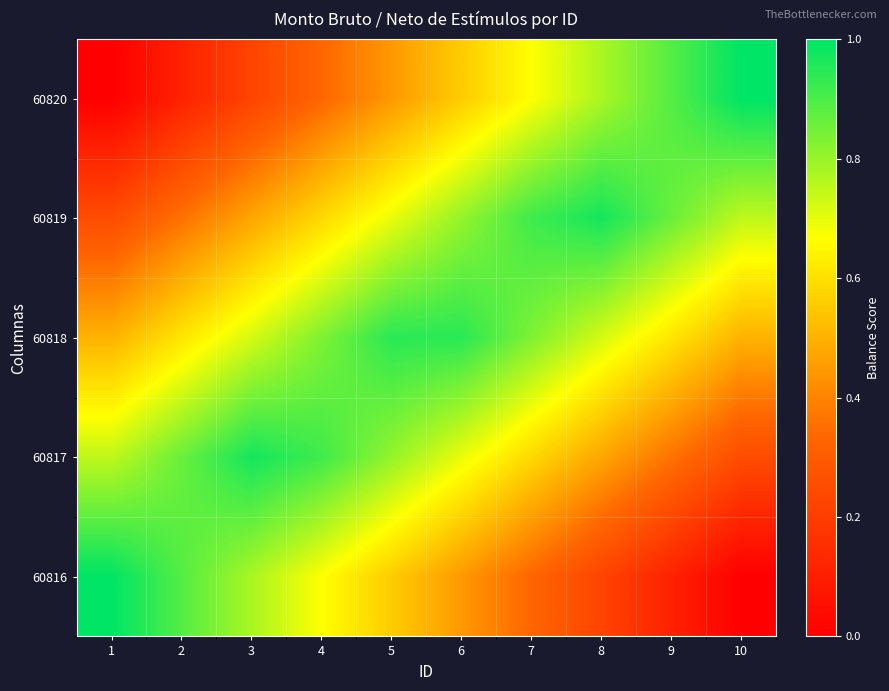

Which has a higher value, 8 or 3?

3